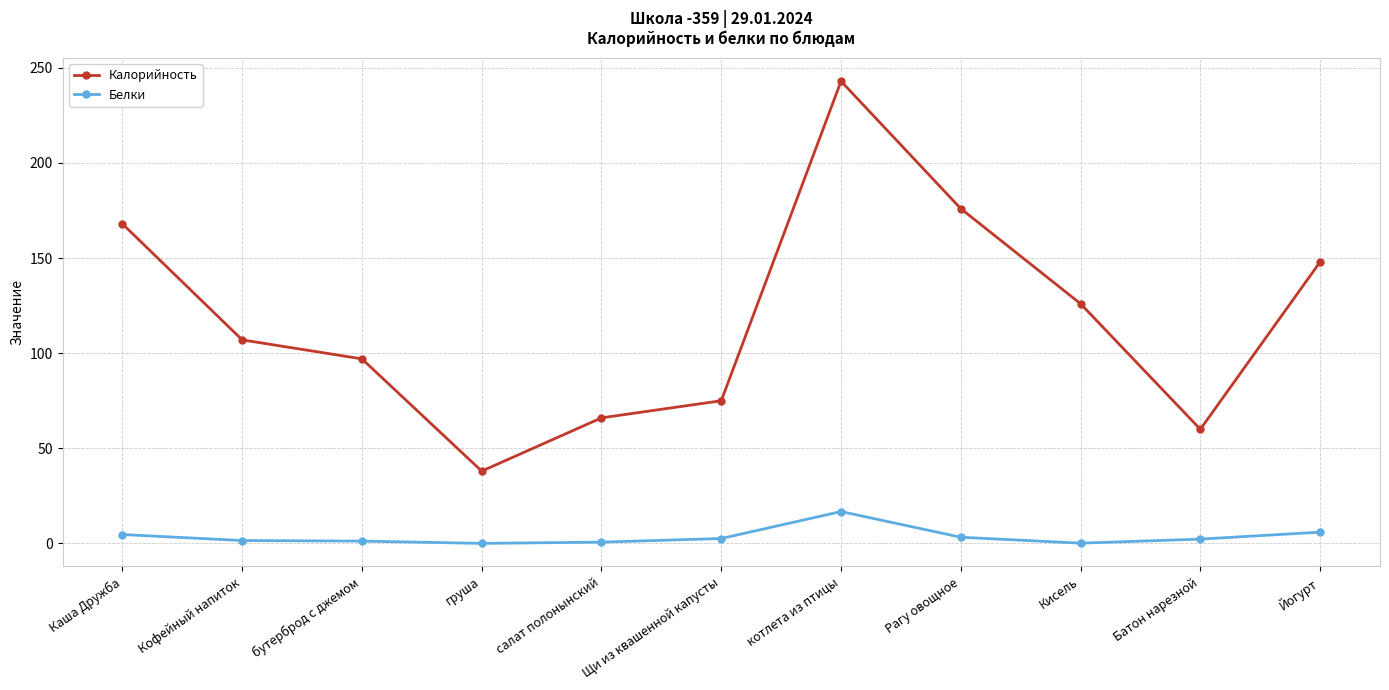

At which category is the sum across all series the highest?

котлета из птицы